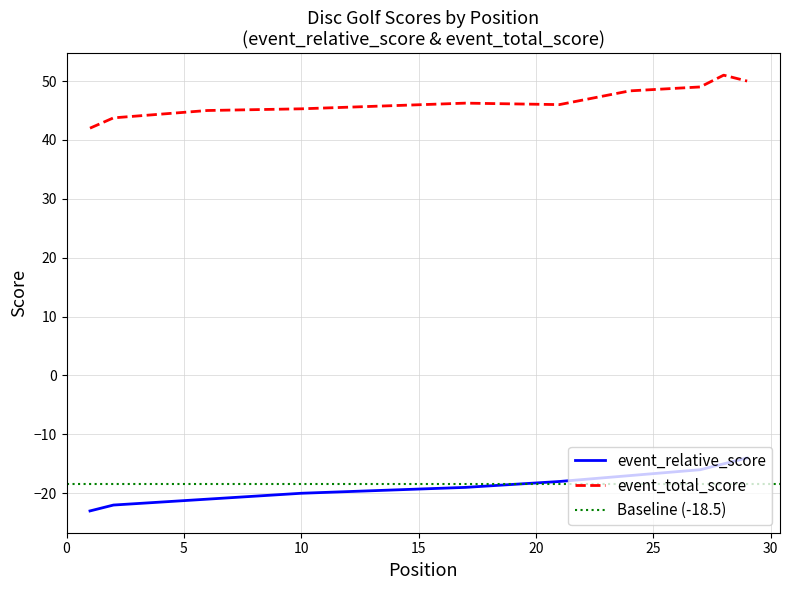

True or false: event_relative_score and event_total_score cross at least once.

False